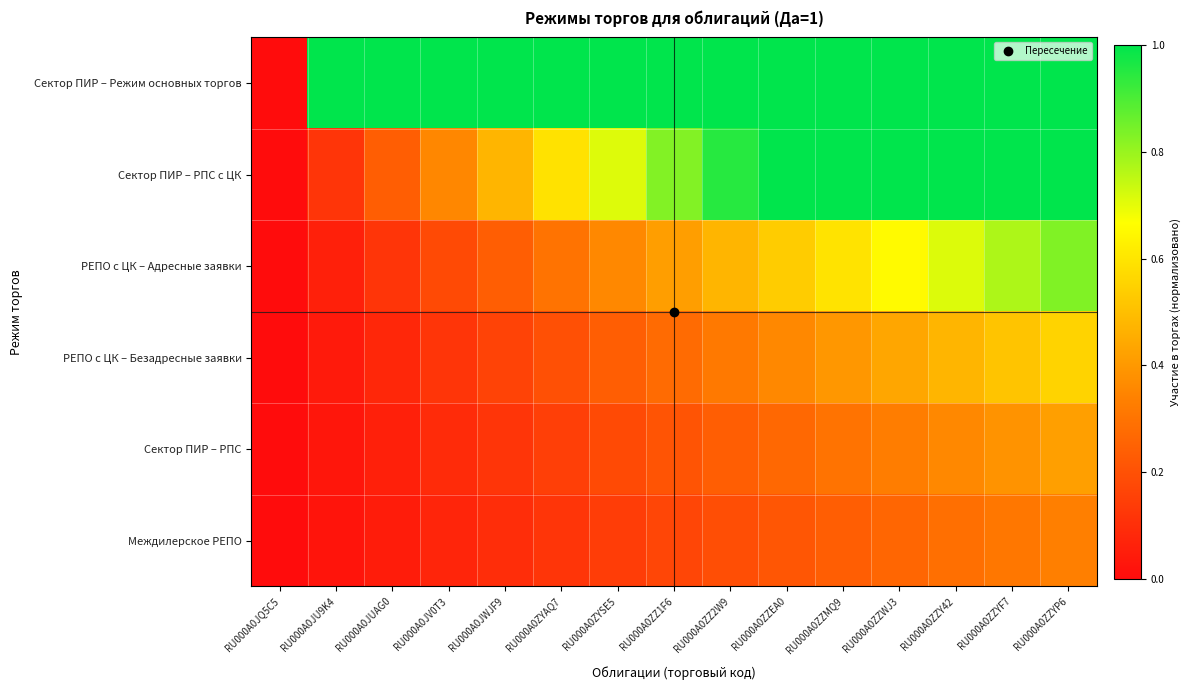

Which has a higher value, RU000A0ZZMQ9 or RU000A0JWJF9?

RU000A0ZZMQ9